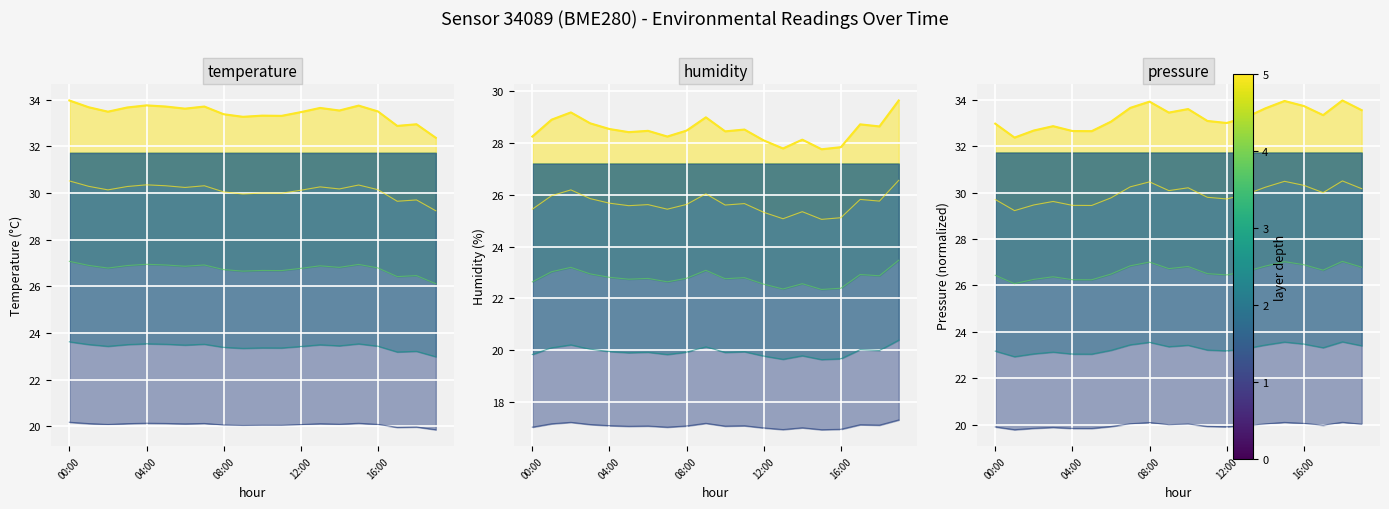

Reading left to right, list all the values displayed in this chart.

temperature: 34.0	33.7	33.5	33.7	33.8	33.7	33.6	33.7	33.4	33.3	33.3	33.3	33.5	33.6	33.5	33.8	33.5	32.9	33.0	32.4
humidity: 28.2	28.9	29.2	28.8	28.5	28.4	28.5	28.2	28.5	29.0	28.4	28.5	28.1	27.8	28.1	27.8	27.8	28.7	28.6	29.6
pressure: 33.0	32.4	32.7	32.9	32.7	32.6	33.1	33.7	33.9	33.4	33.6	33.1	33.0	33.2	33.6	33.9	33.7	33.3	34.0	33.6